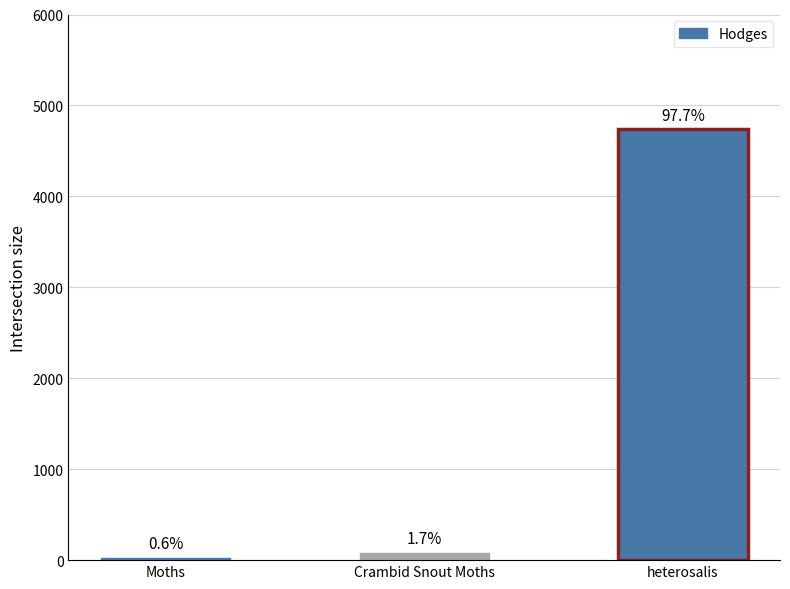

Which category has the highest value across all series?

heterosalis